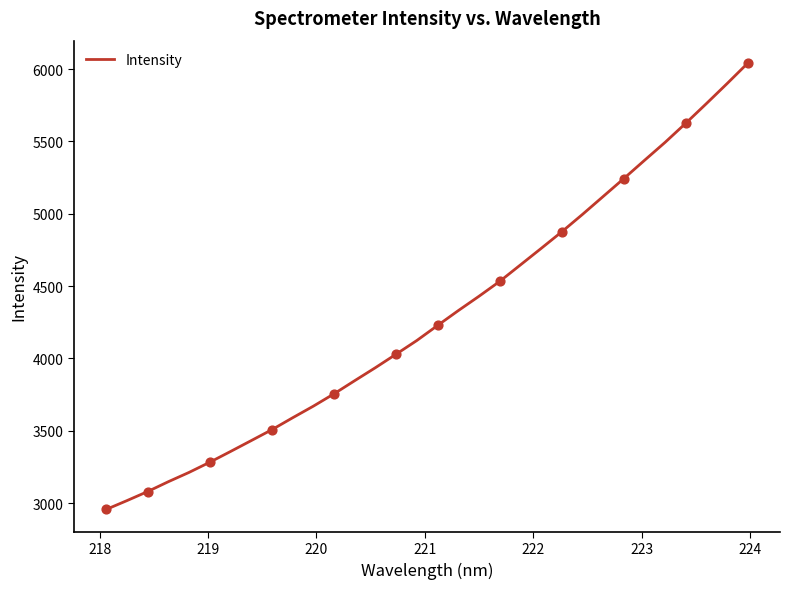

What is the maximum value shown in the chart?

6041.5